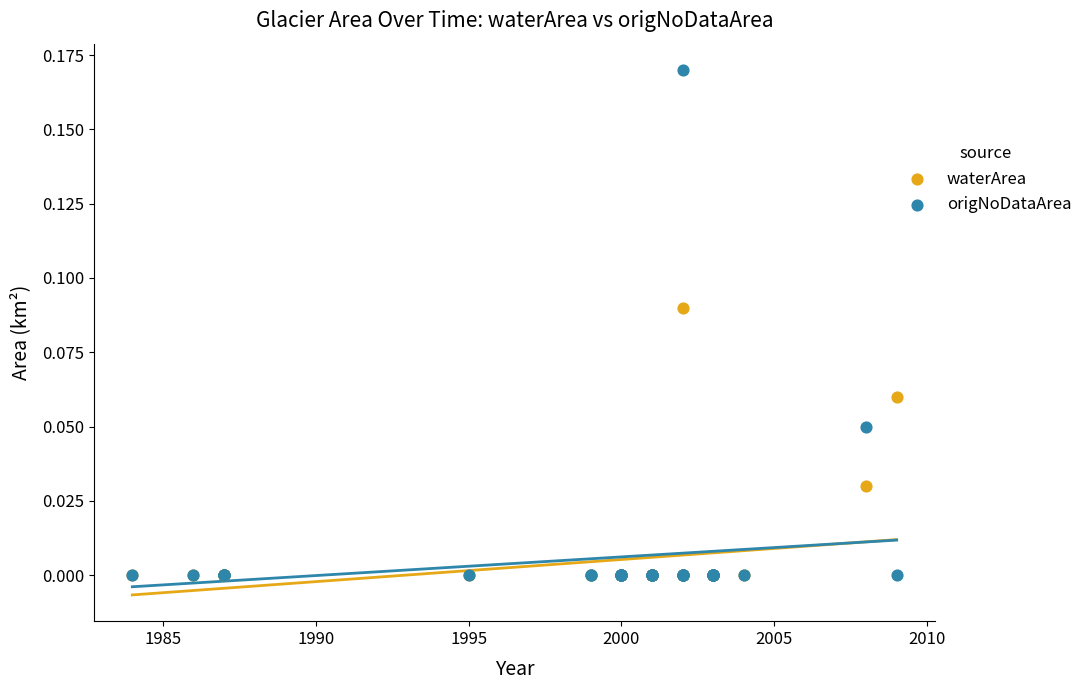

Which series has the widest spread of Y values?

origNoDataArea